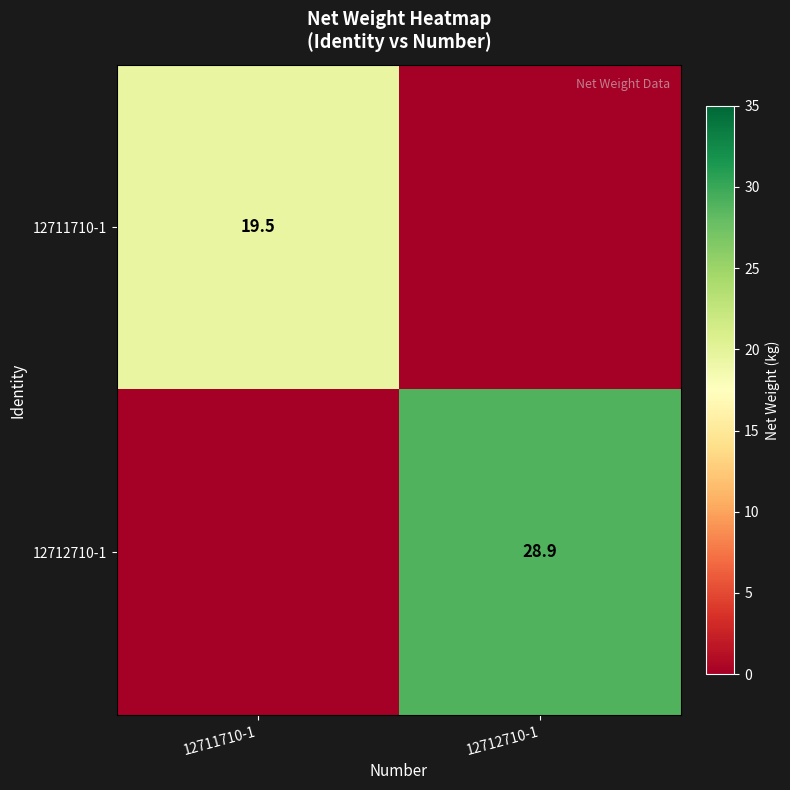

The 12711710-1 series shows 11.9 at 12711710-1. True or false?

False